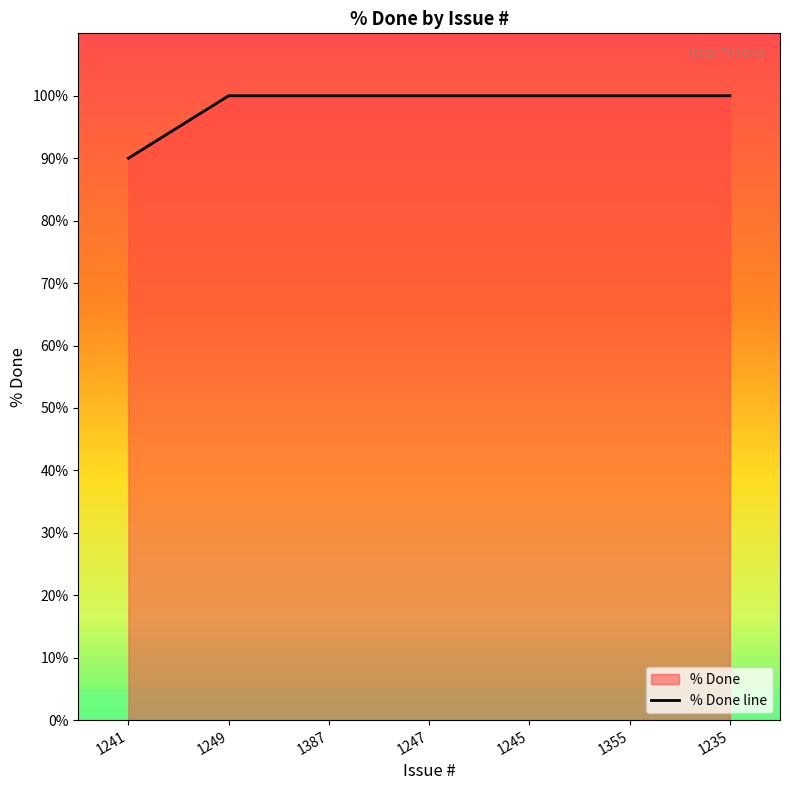

Is it true that the value at 1249 is 100?

True